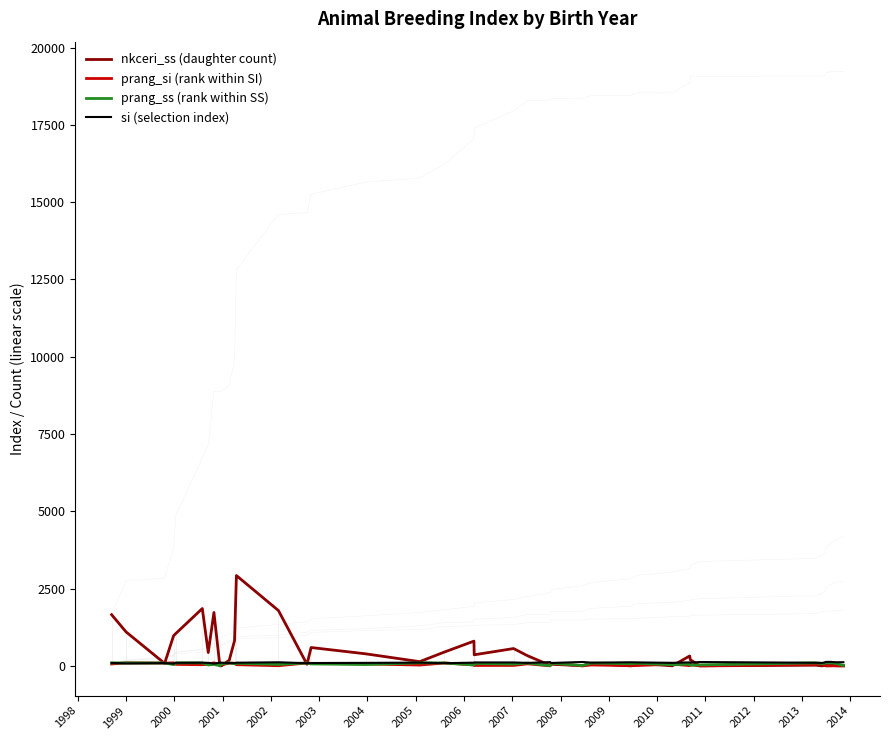

At how many categories does at least one series exceed 174?

20